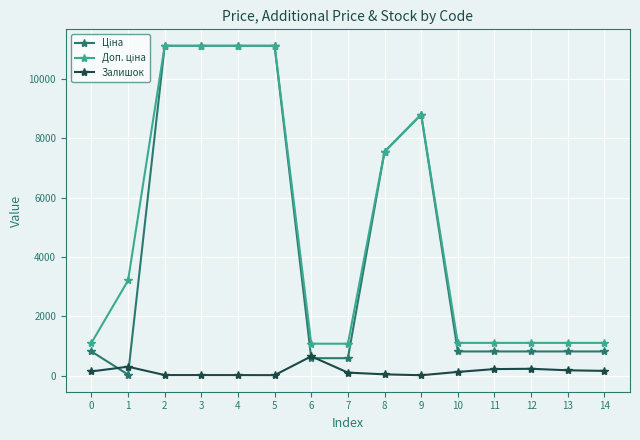

Count the number of data series in this chart.

3